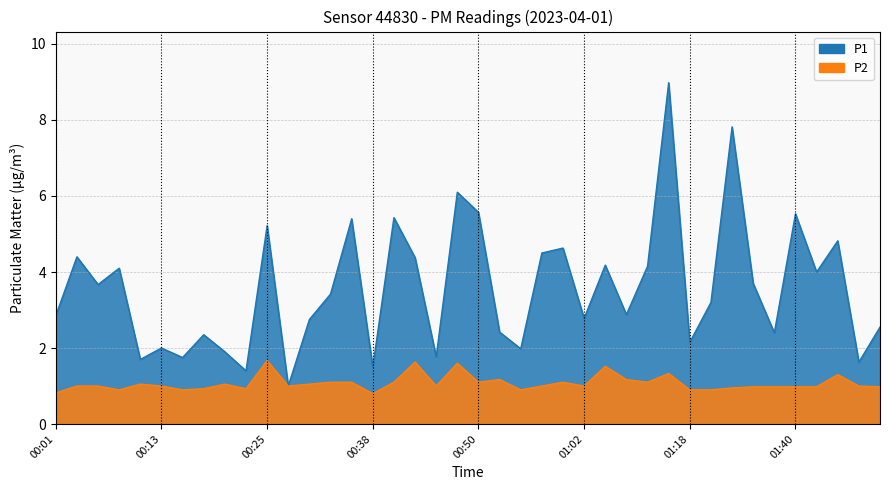

Where does the P1 series first go above 3?

00:03